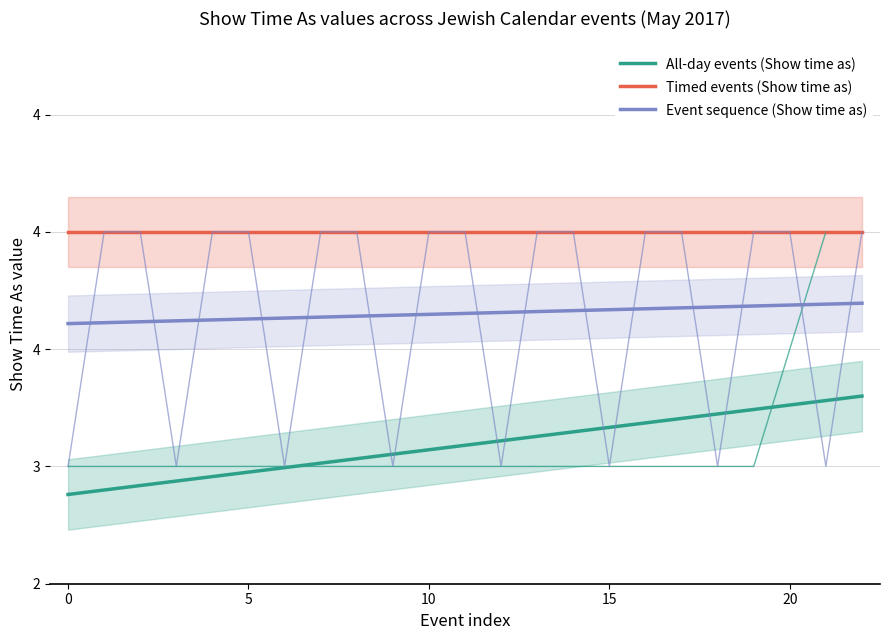

Which series has the largest range (max minus min)?

All-day events (Show time as)